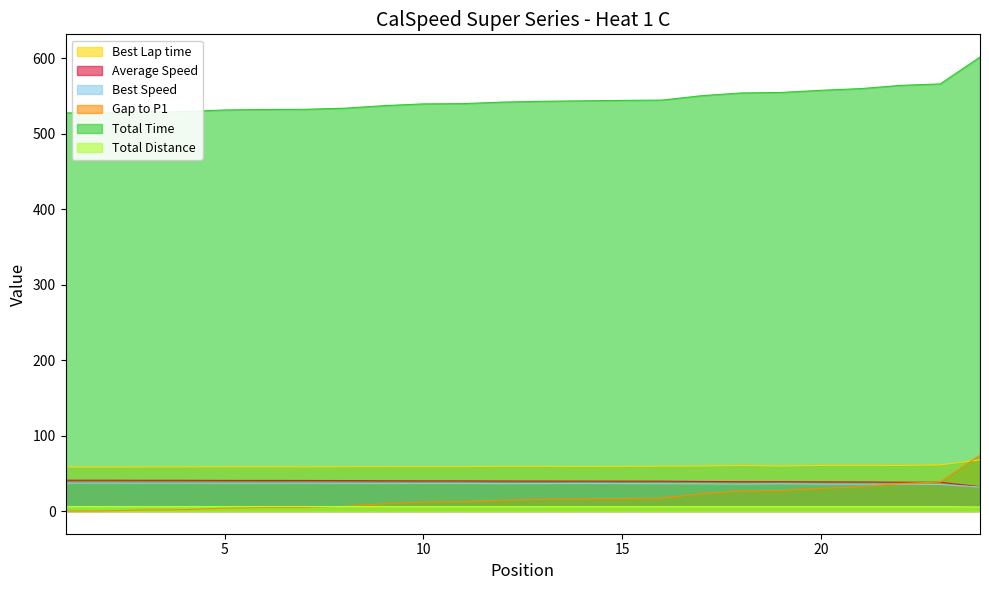

Rank the categories by Total Time value from highest to lowest.

24, 23, 22, 21, 20, 19, 18, 17, 16, 15, 14, 13, 12, 11, 10, 9, 8, 7, 6, 5, 4, 3, 2, 1